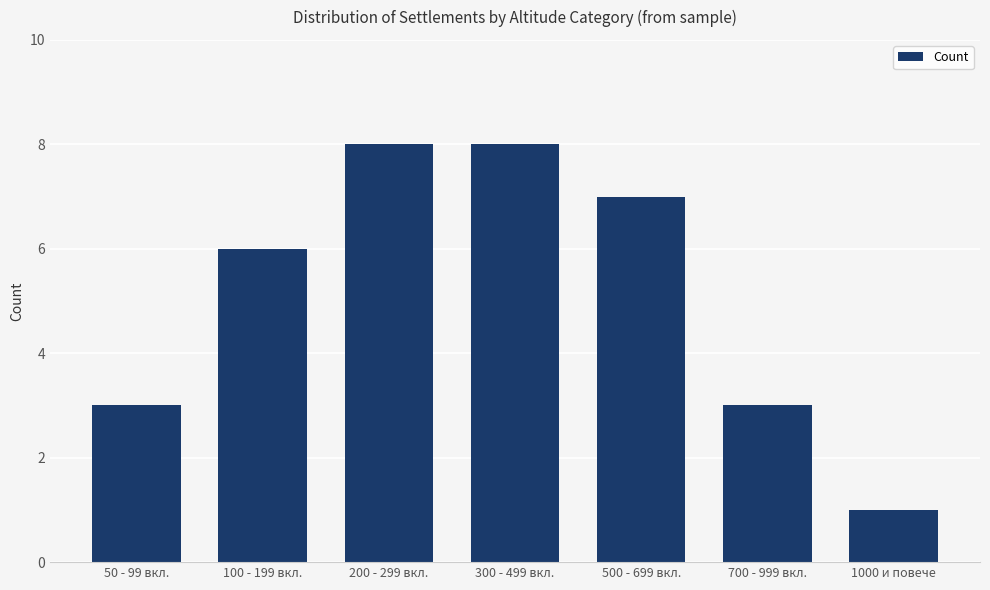

Are the bars grouped side by side (vs. stacked)?

No